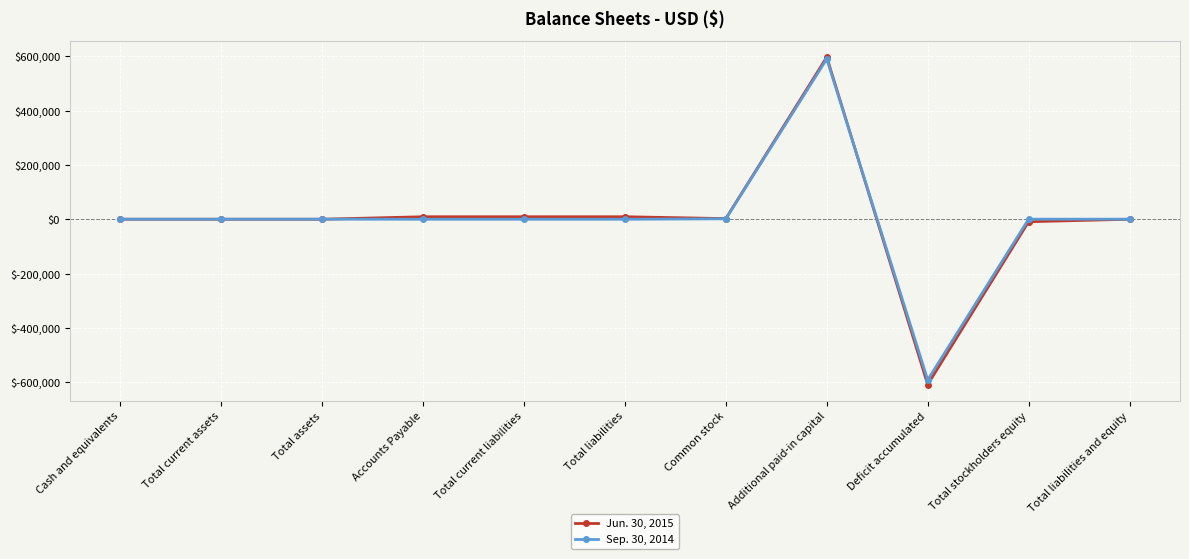

At which category is the sum across all series the highest?

Additional paid-in capital